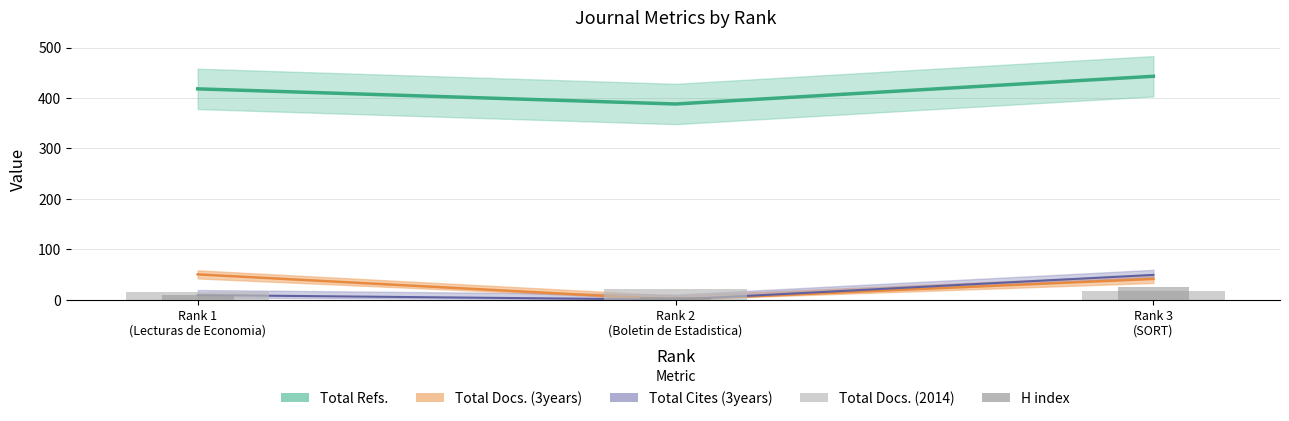

The value of Total Docs. (2014) at Rank 3
(SORT) is 17. True or false?

True